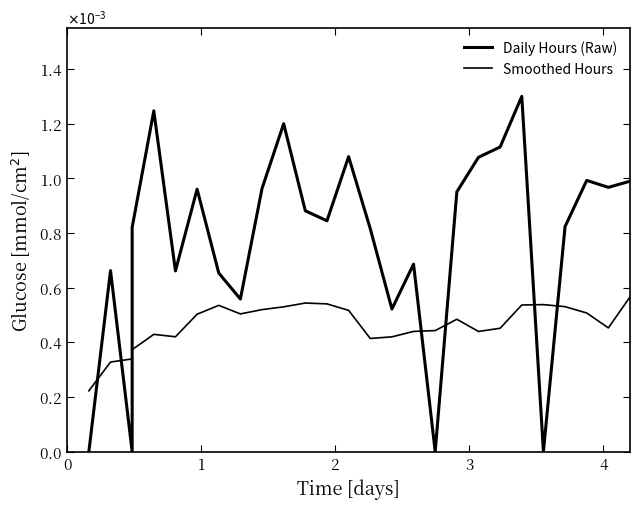

True or false: Daily Hours (Raw) has more than 2 interior local peaks.

True